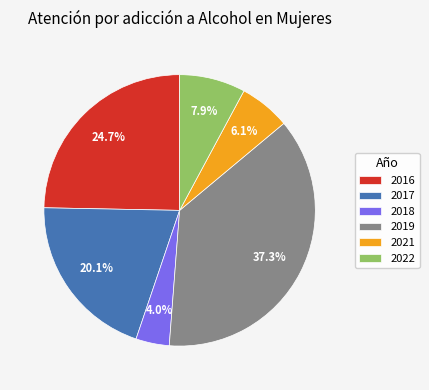

Does 2018 account for over 50% of the chart?

No